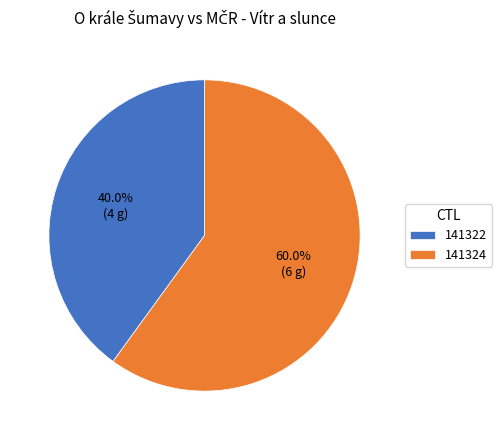

How much of the chart is everything except 141324?

40.0%